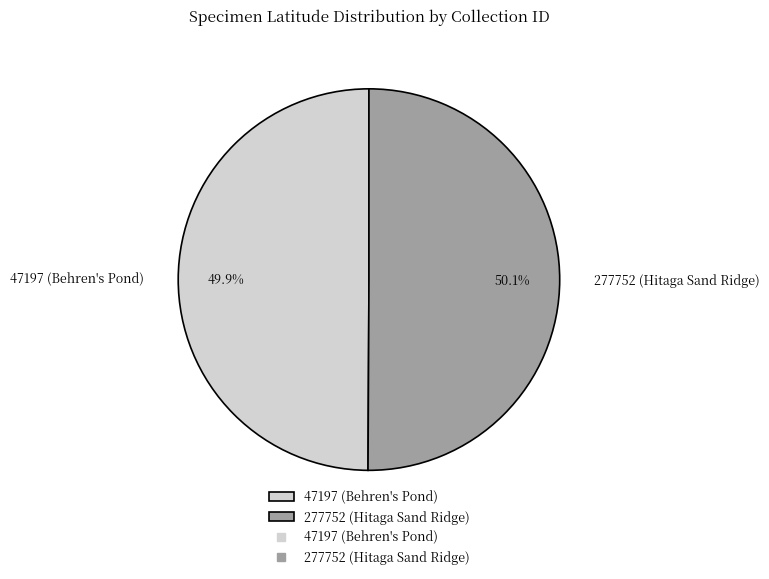

Does any single category account for the majority?

Yes